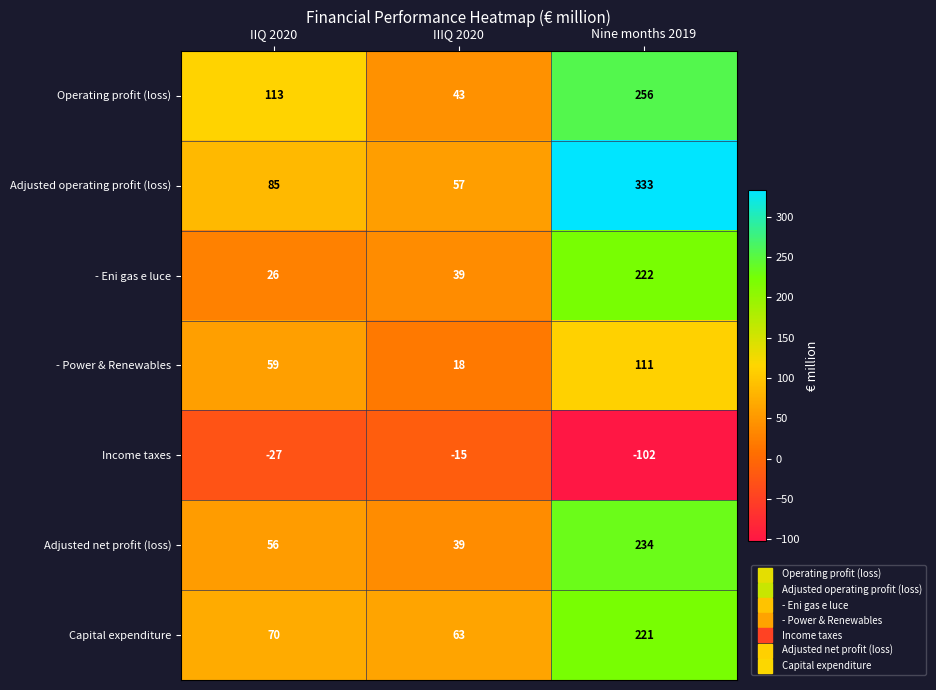

What is the average value of the Adjusted net profit (loss) series?

110